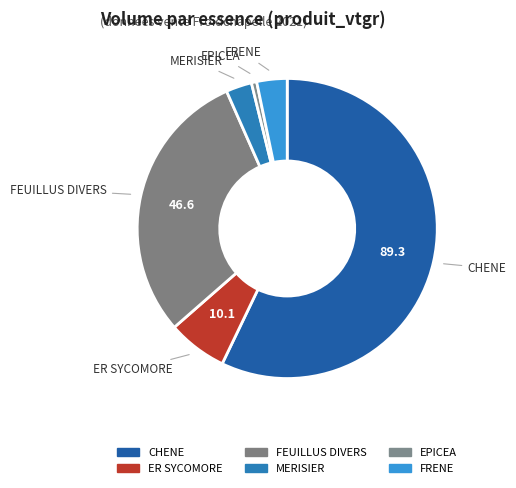

Which slice represents more than half of the pie?

CHENE